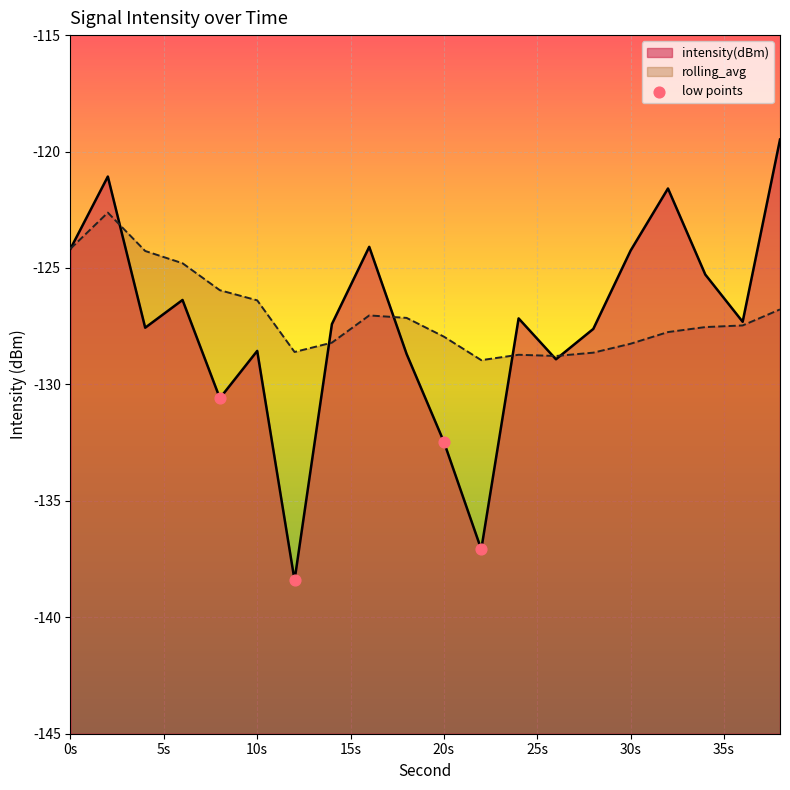

Between 0s and 10s, which is larger?

0s